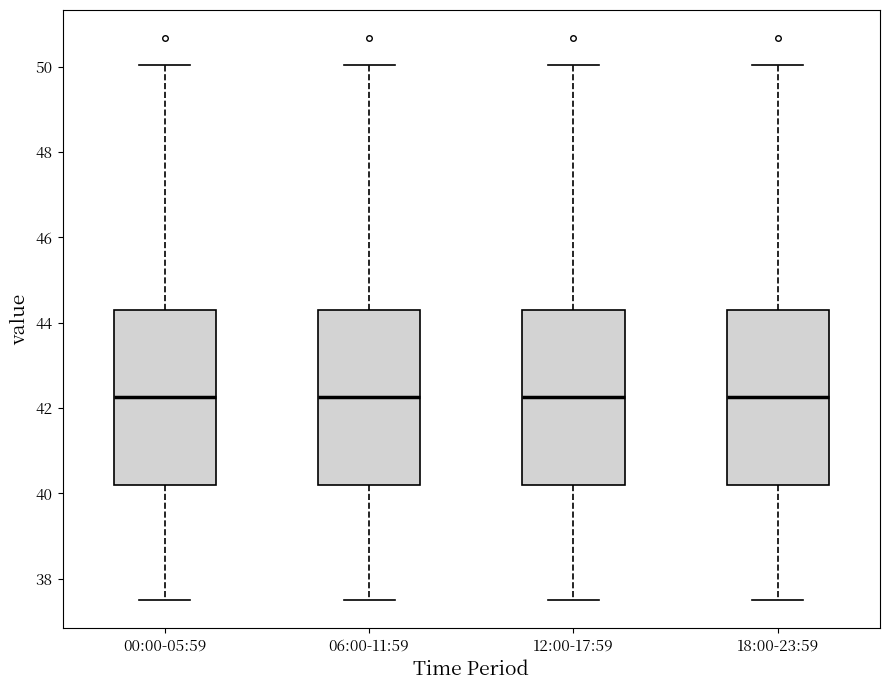

Where is the lower edge of the box for 06:00-11:59 on the y-axis? The values are not printed on the chart, so give them approximately, as read against the axis.

40.2